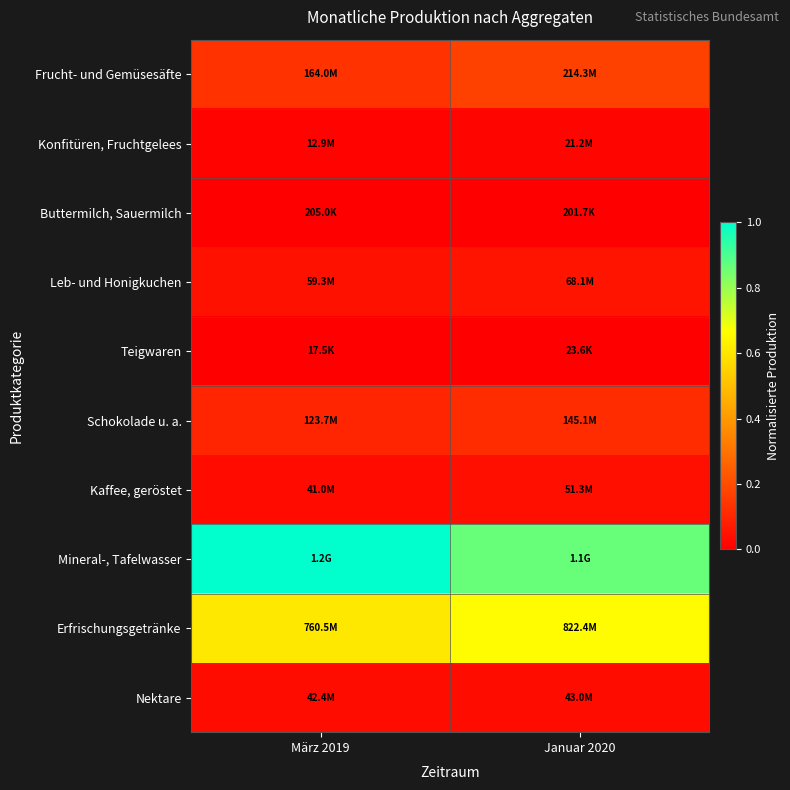

Reading left to right, extract all data points from this chart.

Frucht- und Gemüsesäfte: März 2019=0.1	Januar 2020=0.2
Konfitüren, Fruchtgelees: März 2019=0.0	Januar 2020=0.0
Buttermilch, Sauermilch: März 2019=0.0	Januar 2020=0.0
Leb- und Honigkuchen: März 2019=0.0	Januar 2020=0.1
Teigwaren: März 2019=0.0	Januar 2020=0.0
Schokolade u. a.: März 2019=0.1	Januar 2020=0.1
Kaffee, geröstet: März 2019=0.0	Januar 2020=0.0
Mineral-, Tafelwasser: März 2019=1.0	Januar 2020=0.9
Erfrischungsgetränke: März 2019=0.6	Januar 2020=0.7
Nektare: März 2019=0.0	Januar 2020=0.0